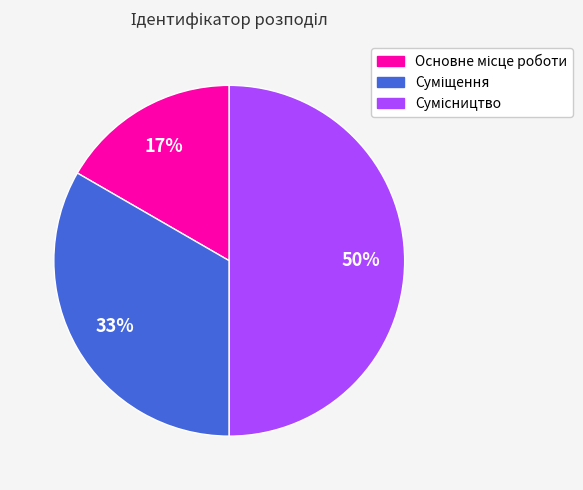

To the nearest percent, what is the difference between the largest and smallest slice percentages?

33%